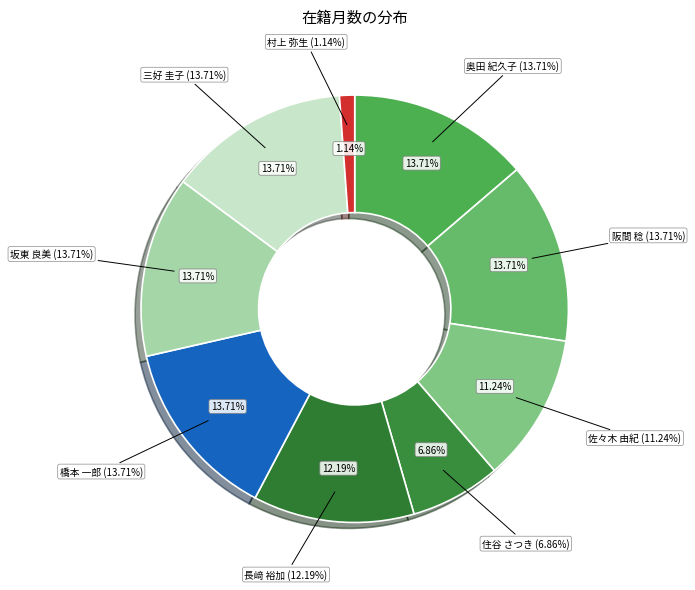

Which slice is the largest?

奥田 紀久子